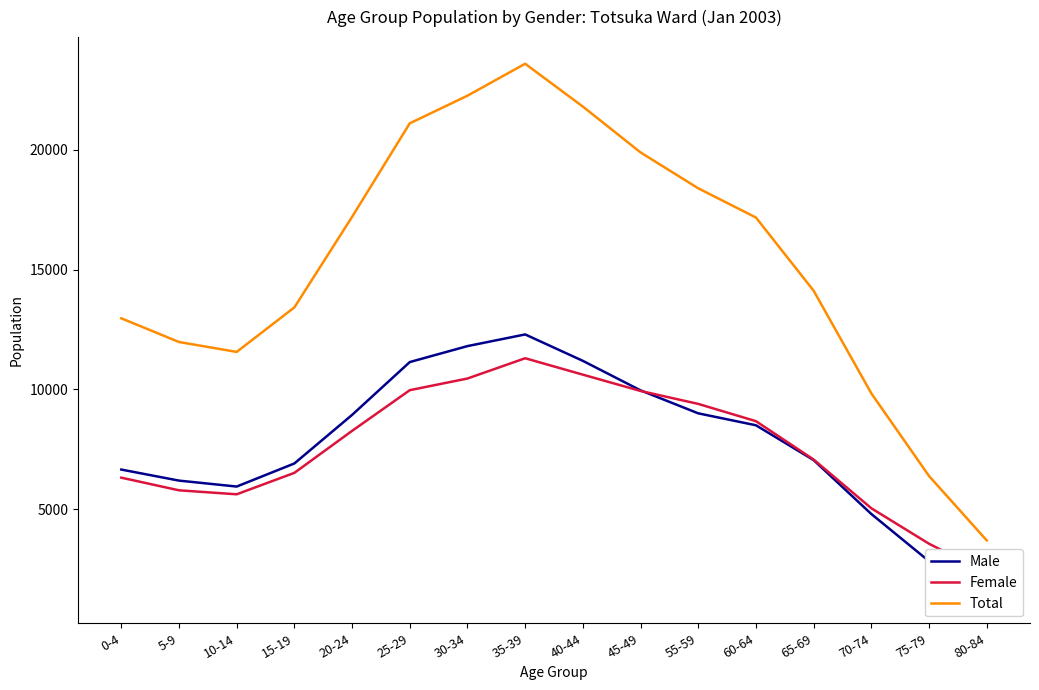

Which category has the highest value in the Total series?

35-39